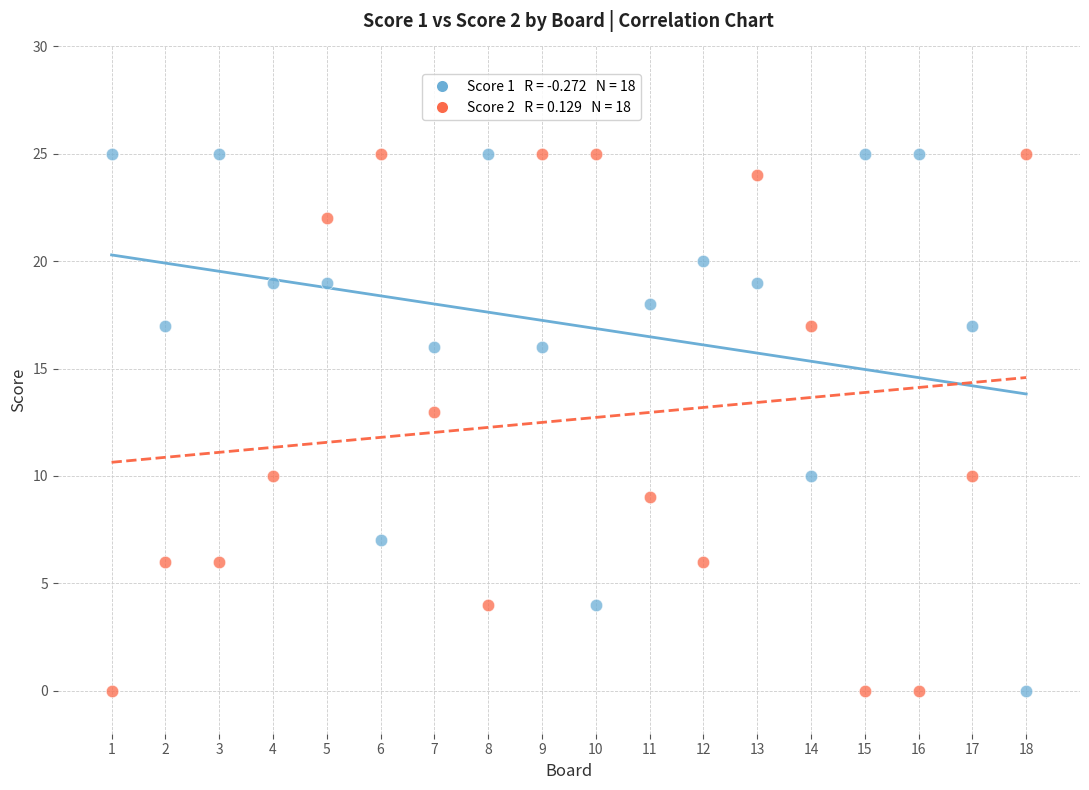

Across all data points, what is the range of Y values (max minus min)?

25